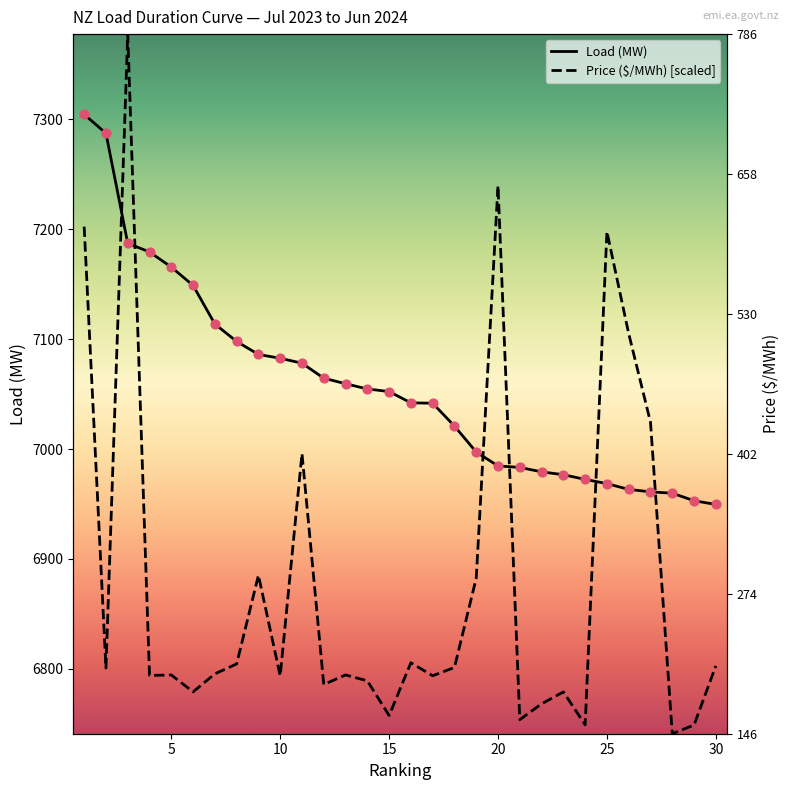

Which series reaches the maximum Y coordinate?

Price ($/MWh) [scaled]